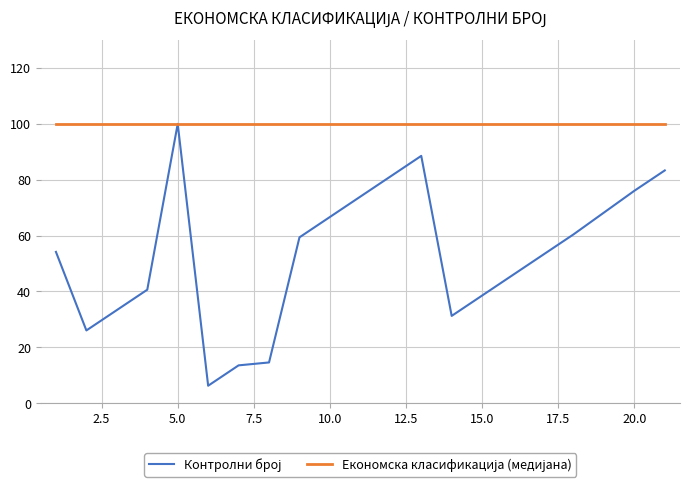

At how many categories does at least one series exceed 84?

20